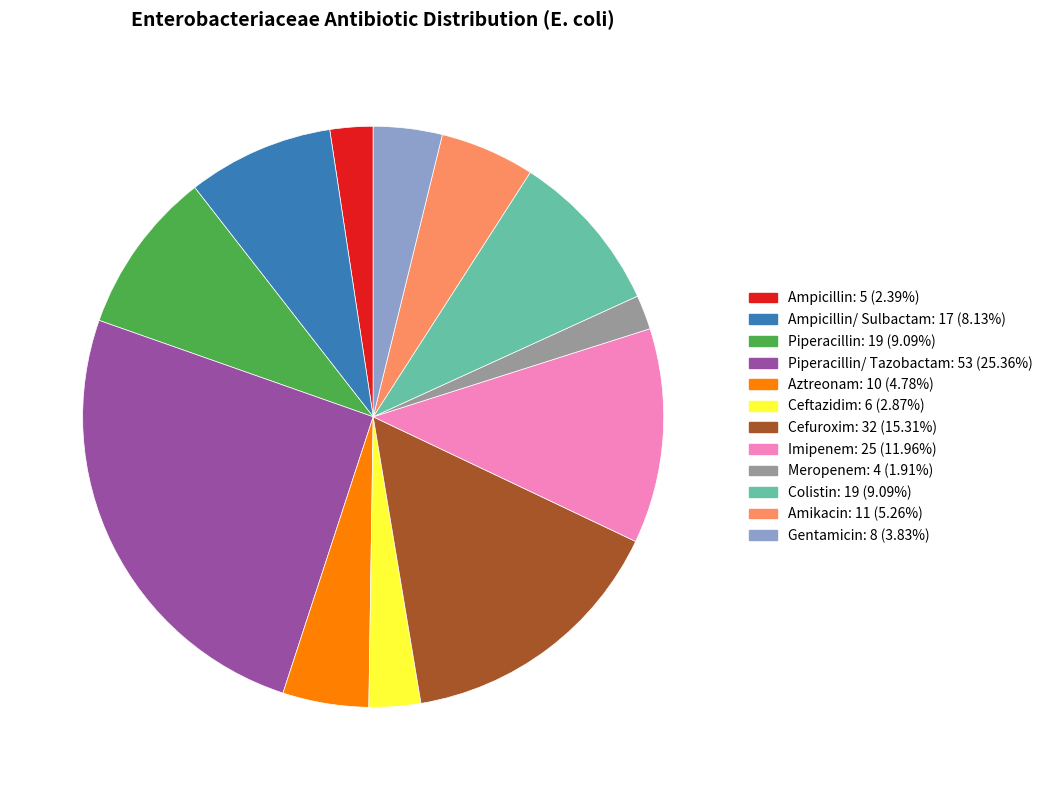

Is there a majority slice in this chart?

No